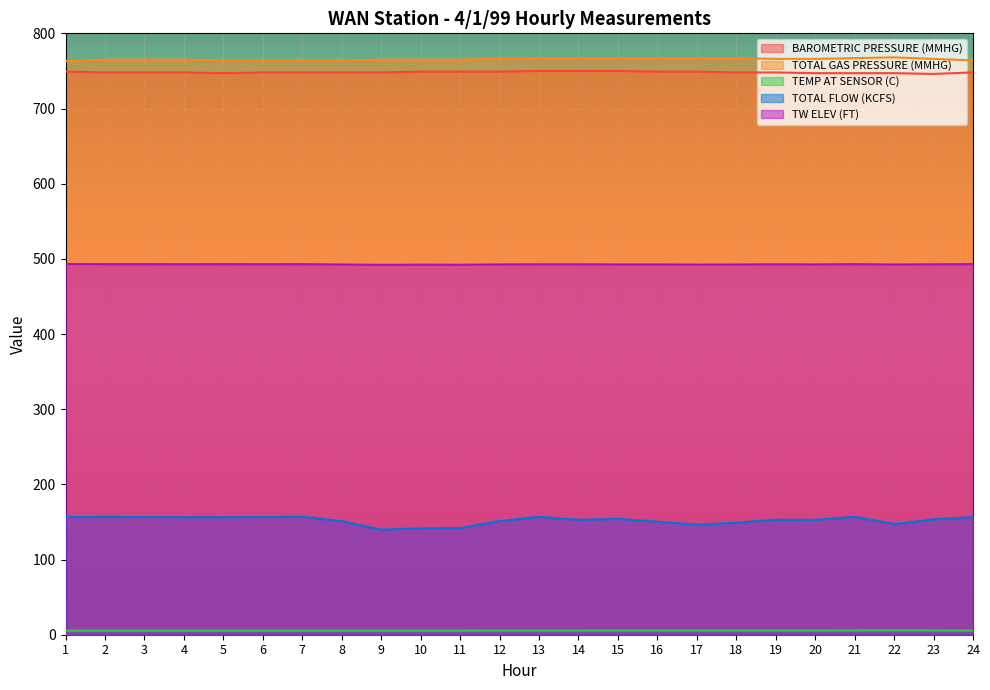

What is the total value across all series at 3?

2167.9